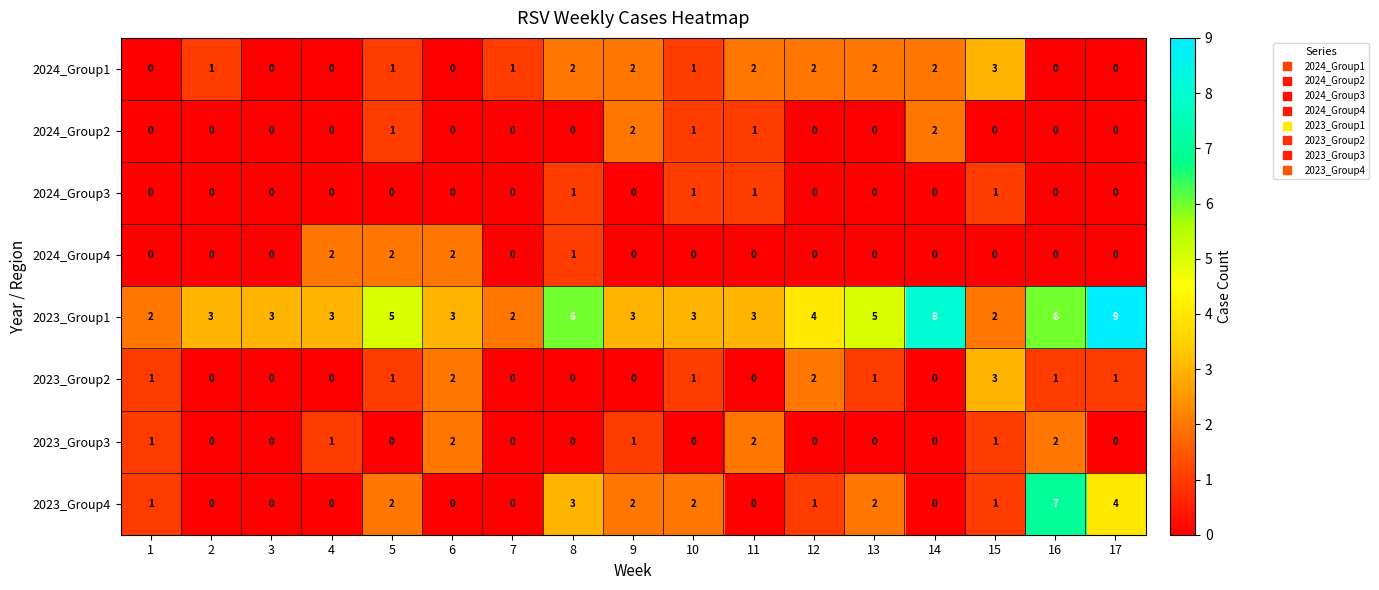

Which category has the highest value across all series?

17